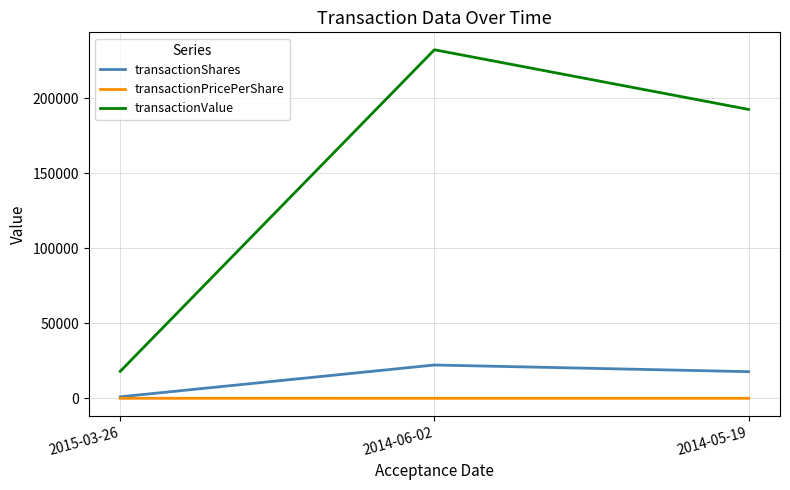

What is the maximum value shown in the chart?

232491.0